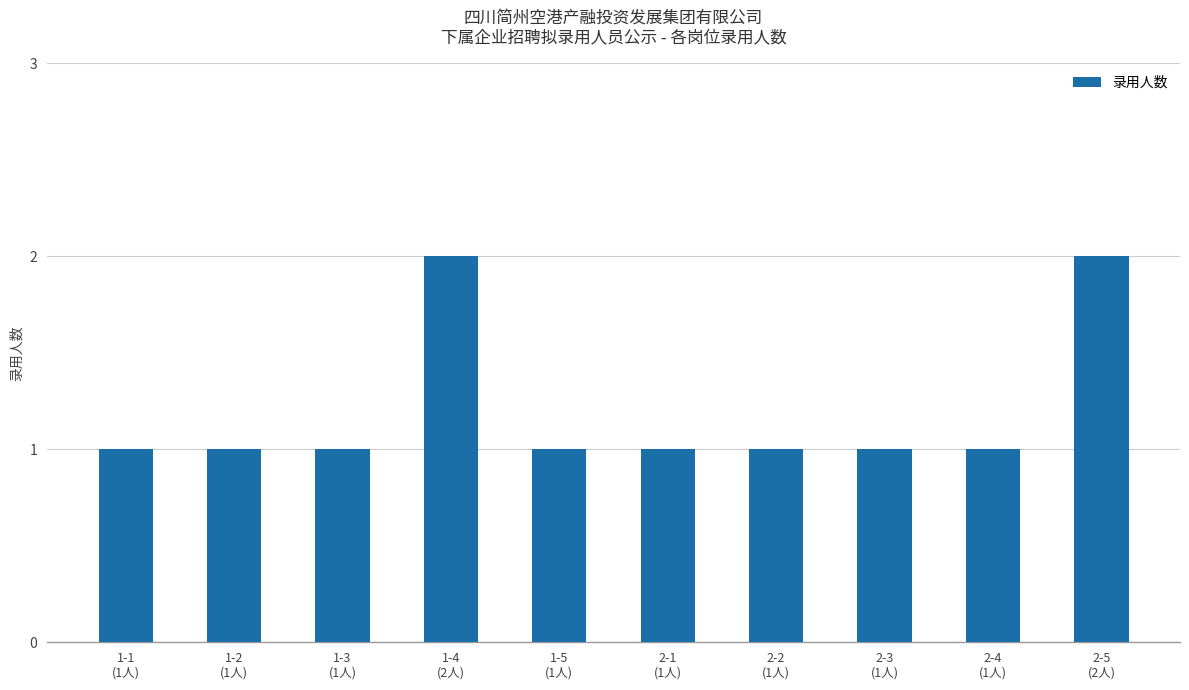

How many values are between 1 and 2?

10